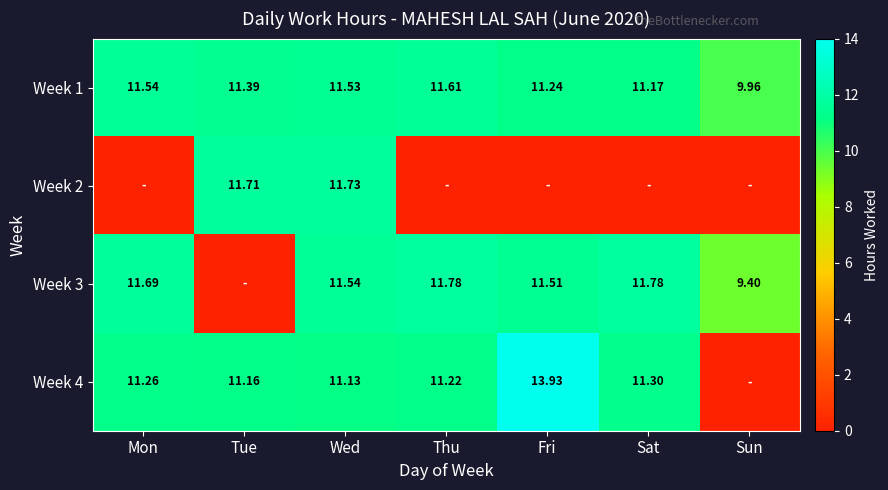

Is the value of Week 4 at Tue greater than the value of Week 3 at Mon?

No